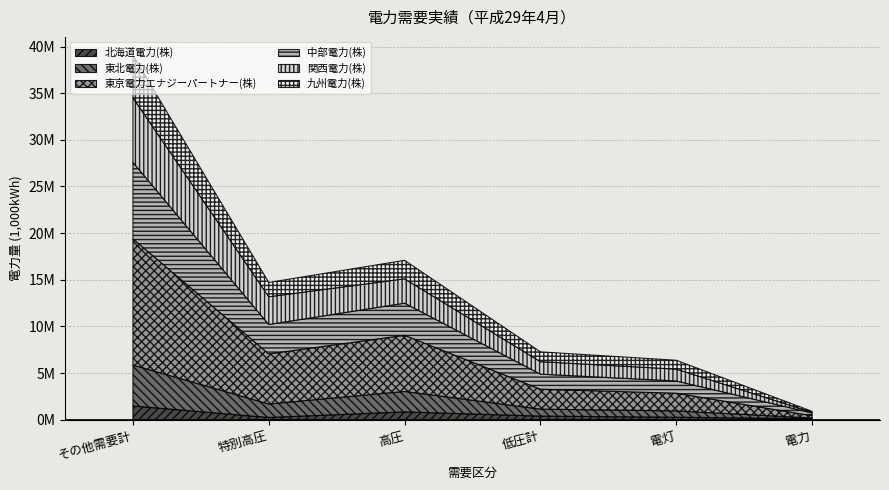

How many lines are shown in the chart?

6